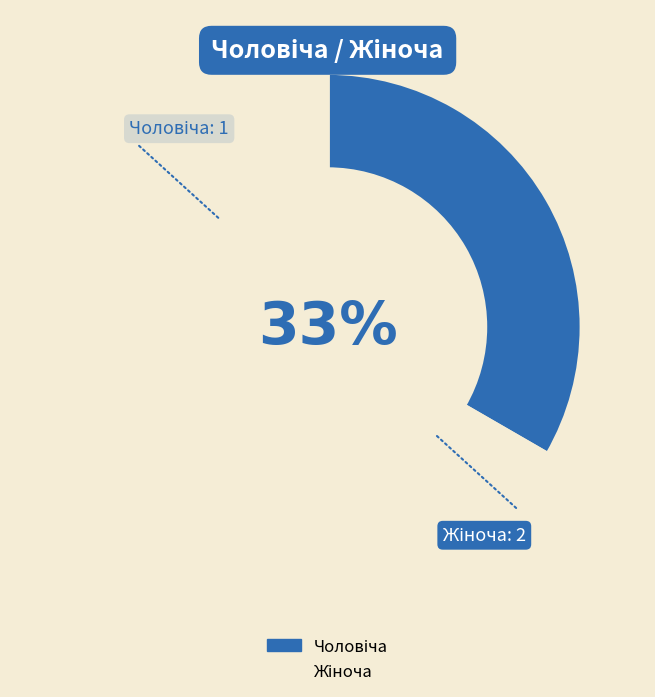

Is there a majority slice in this chart?

Yes